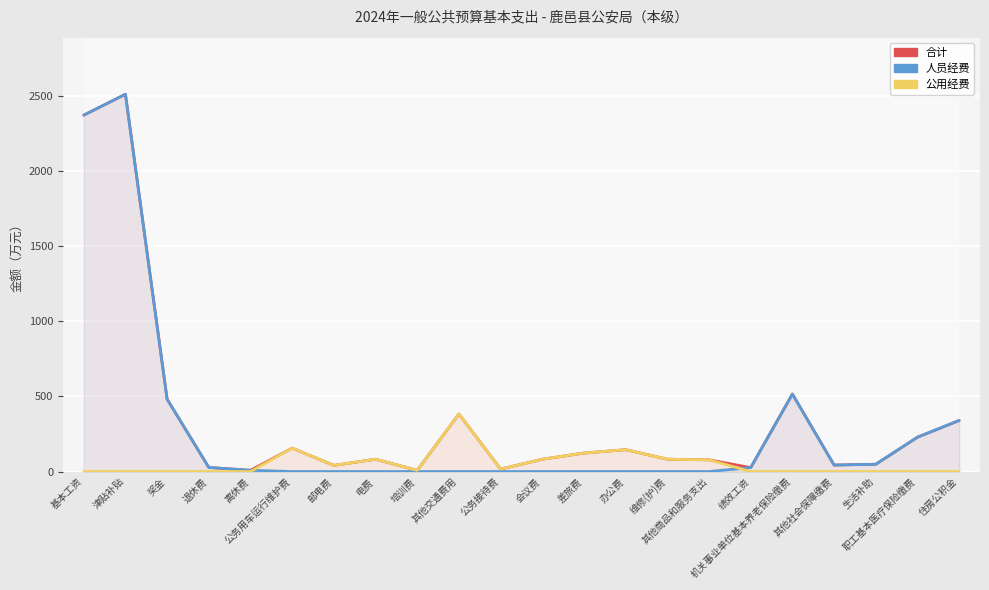

At which category does 公用经费 reach its first local peak?

公务用车运行维护费